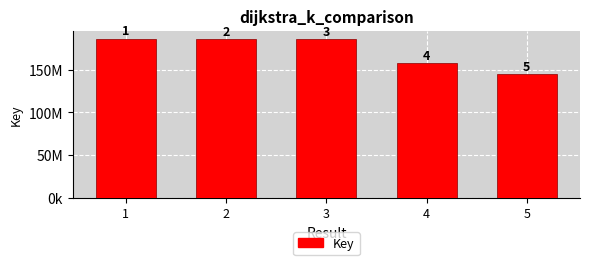

The value at 2 is 99507945. True or false?

False